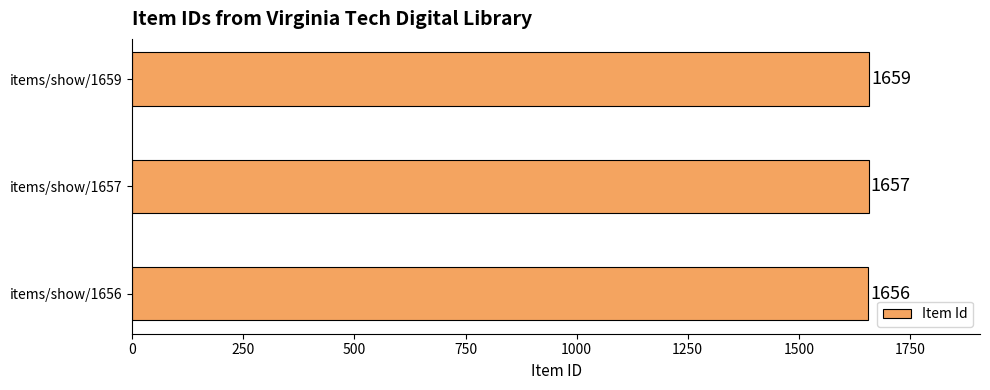

What is the maximum value shown in the chart?

1659